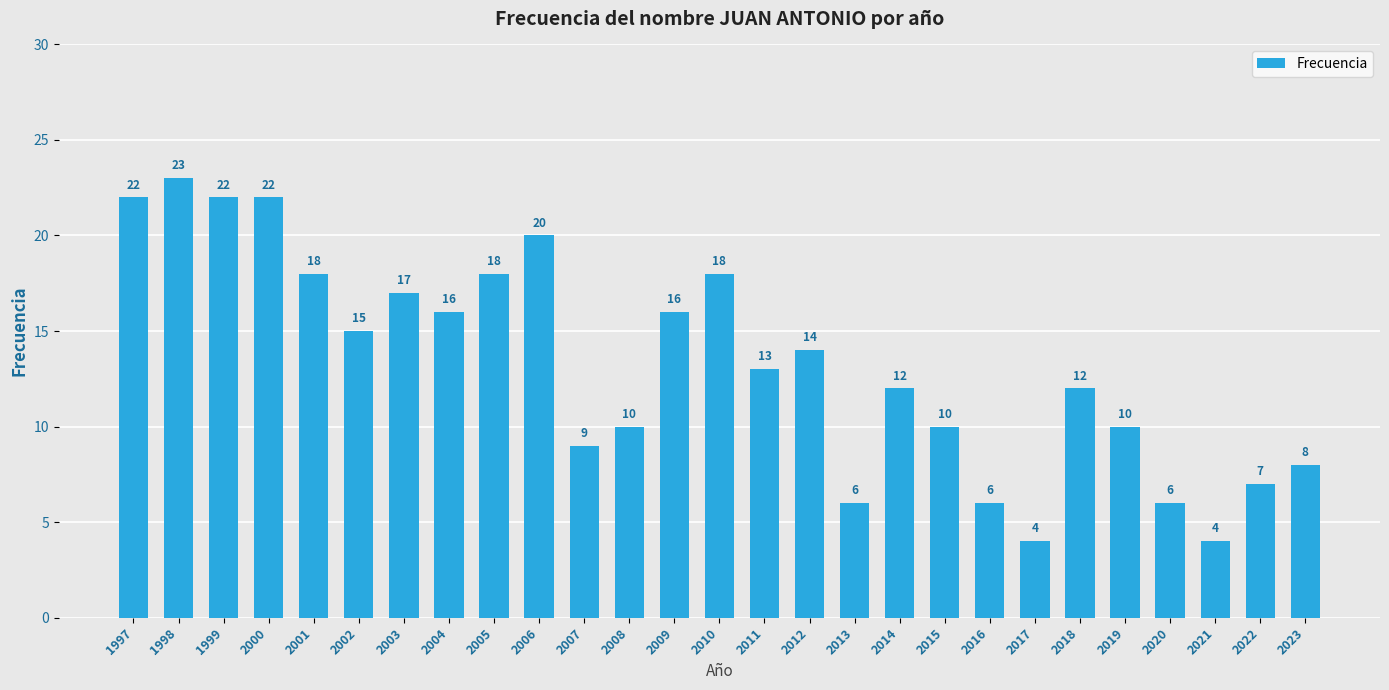

What is the minimum value shown in the chart?

4